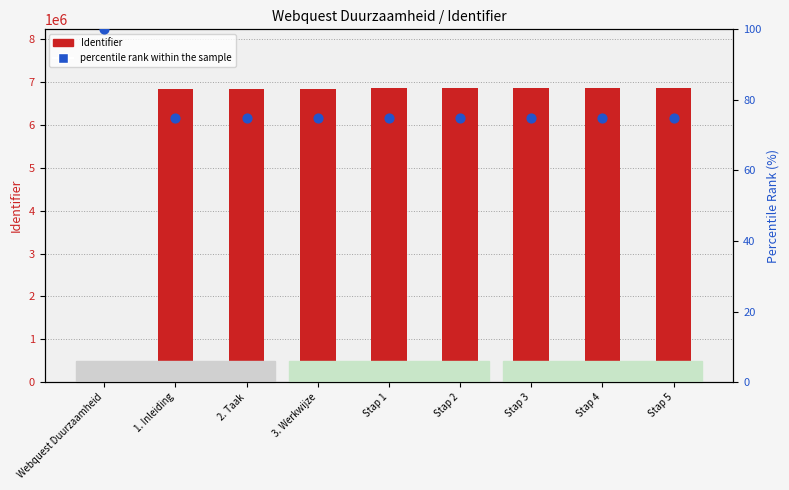

Which series reaches the minimum Y coordinate?

Identifier